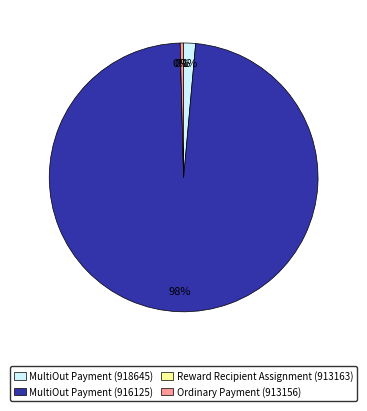

Which slice is the largest?

MultiOut Payment (916125)